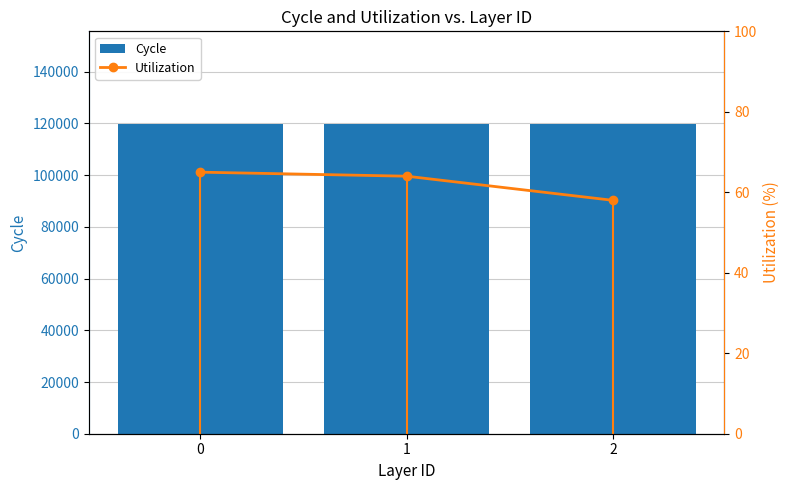

List the series in order of their overall mean, lowest first.

Utilization, Cycle